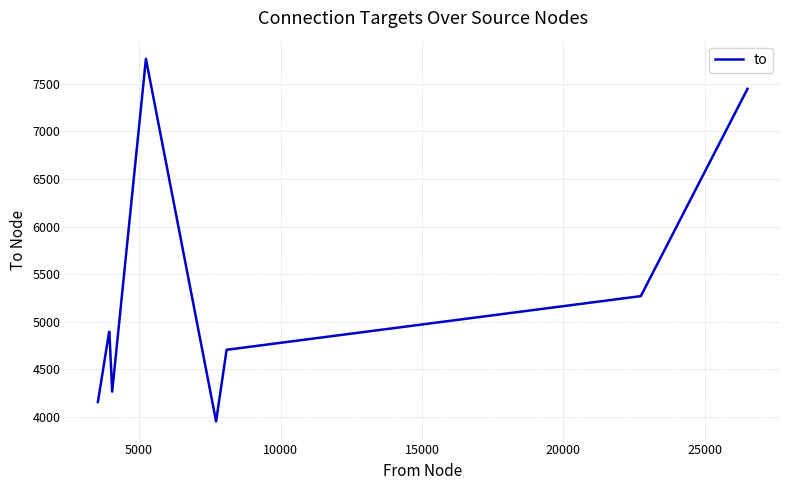

Reading left to right, extract all data points from this chart.

4156.0	4893.8	4893.8	4265.0	7764.3	3951.3	4704.6	5269.2	7448.8